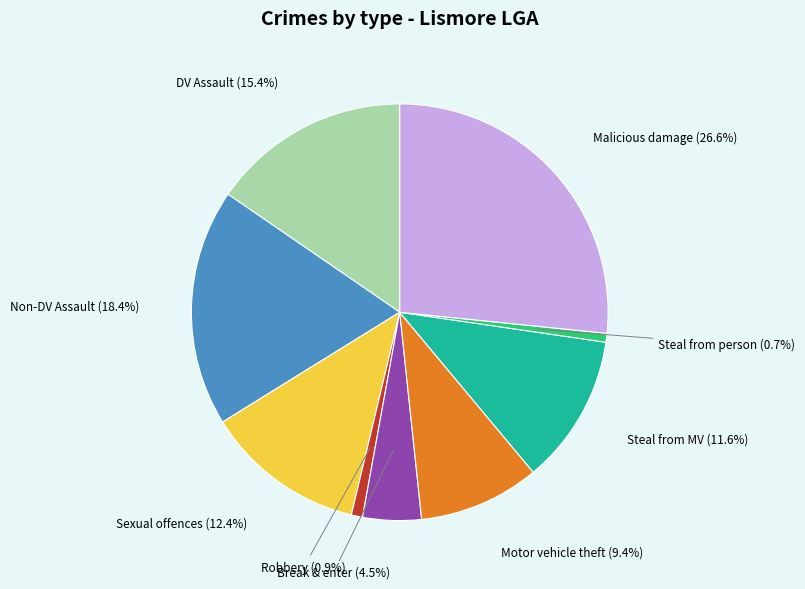

What percentage do Non-DV Assault and Motor vehicle theft together represent?

27.8%